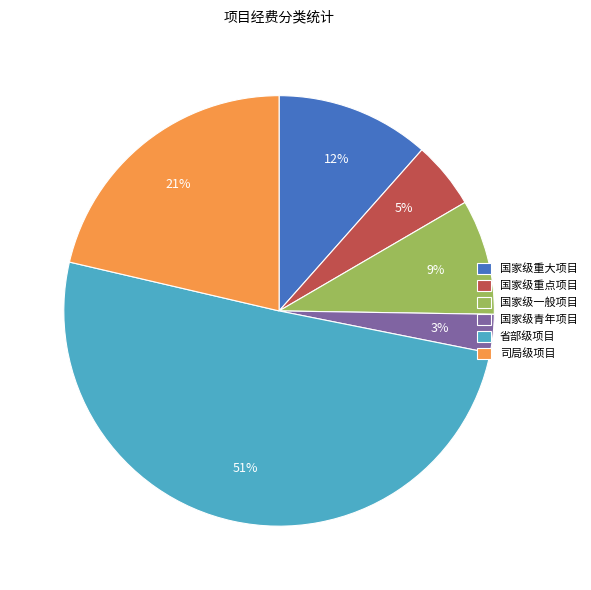

Which category accounts for the majority?

省部级项目